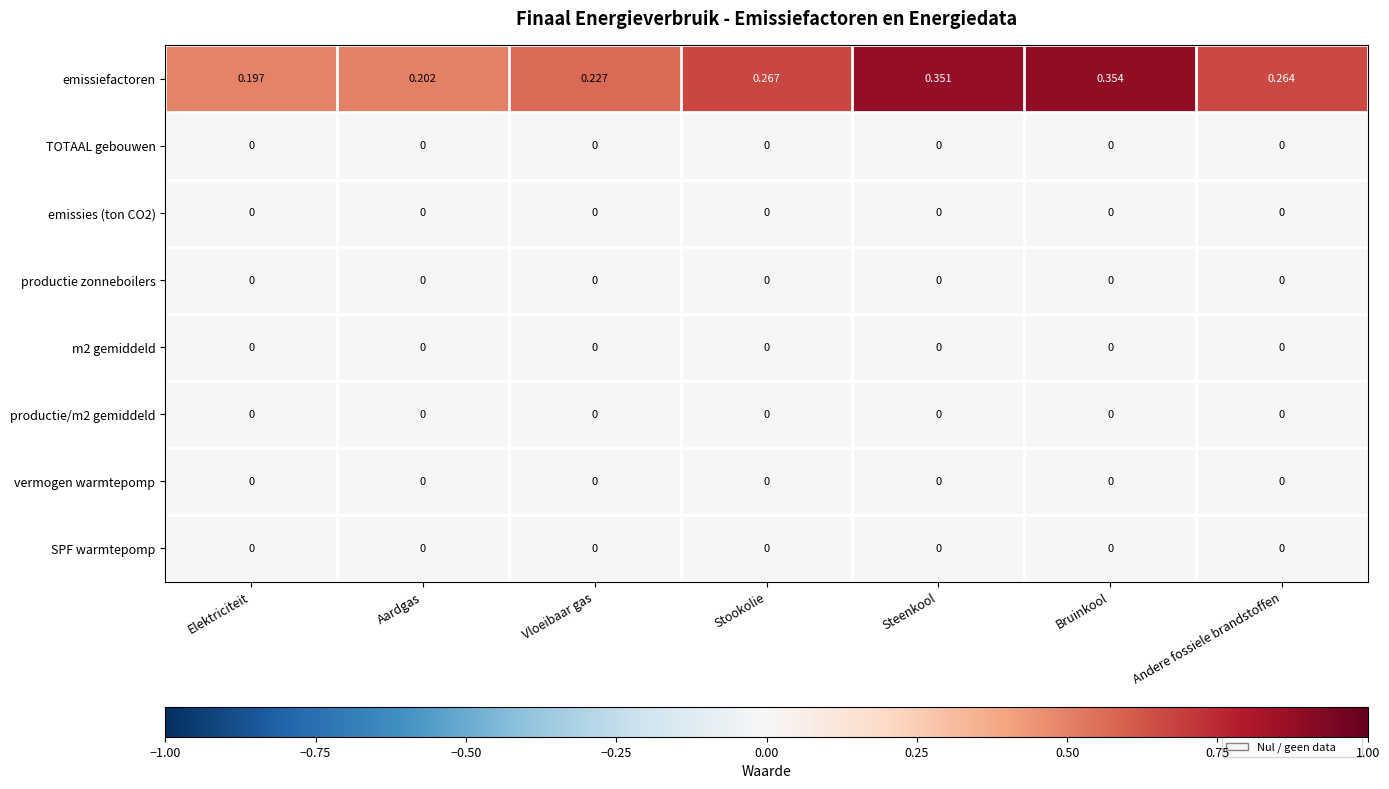

Which series has the largest range (max minus min)?

emissiefactoren